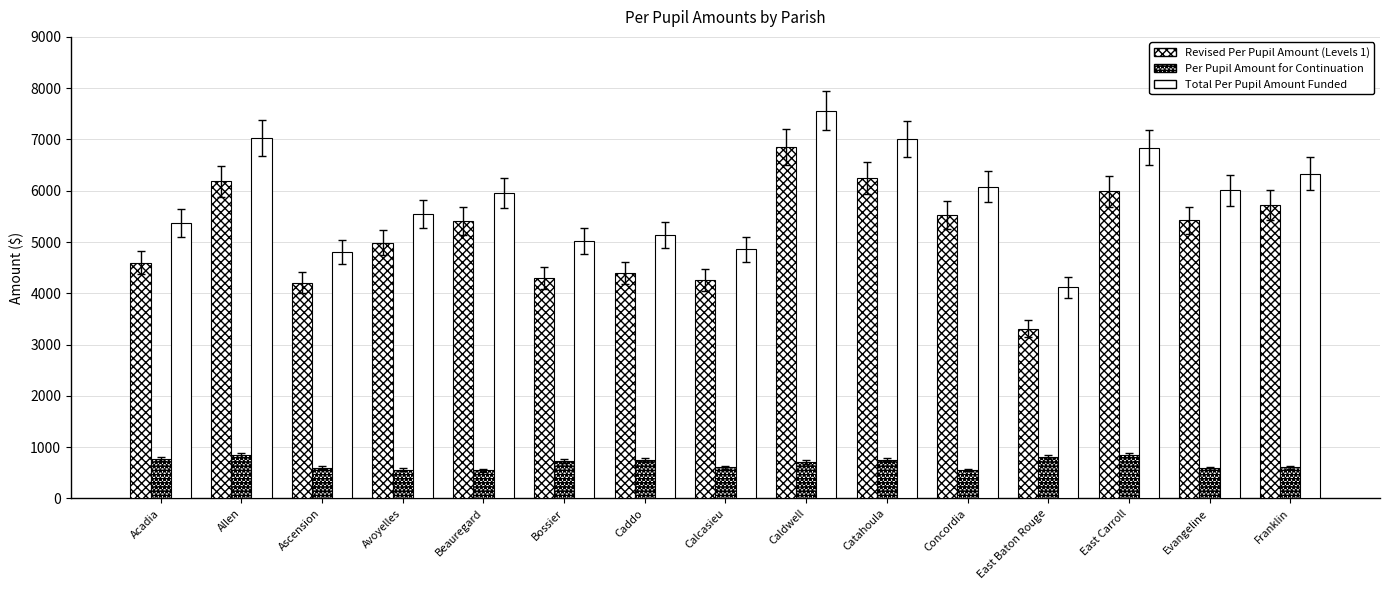

What position from the right is Franklin?

1